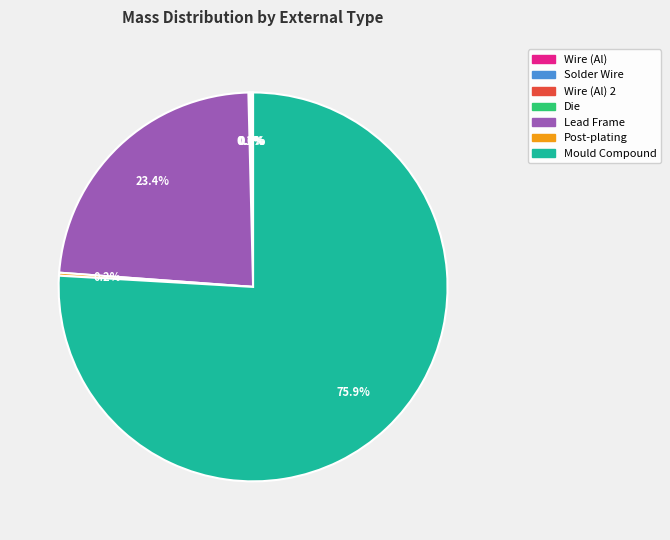

To the nearest percent, what is the average slice percentage?

14%